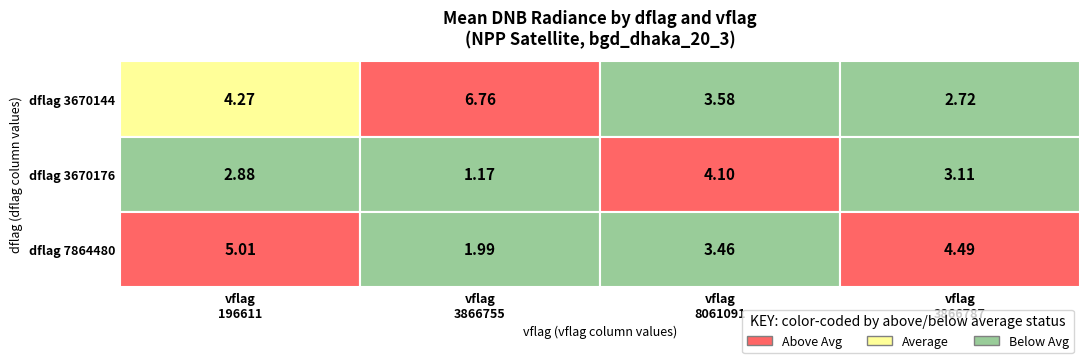

Which category has the highest value across all series?

3866755